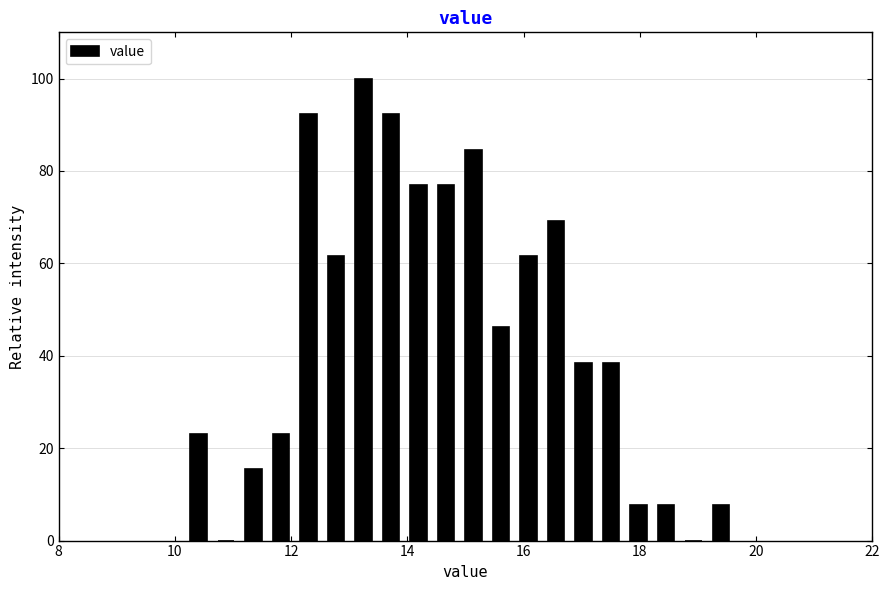

Read against the x-axis, roughly where is the centre of the tallest bar?

13.2